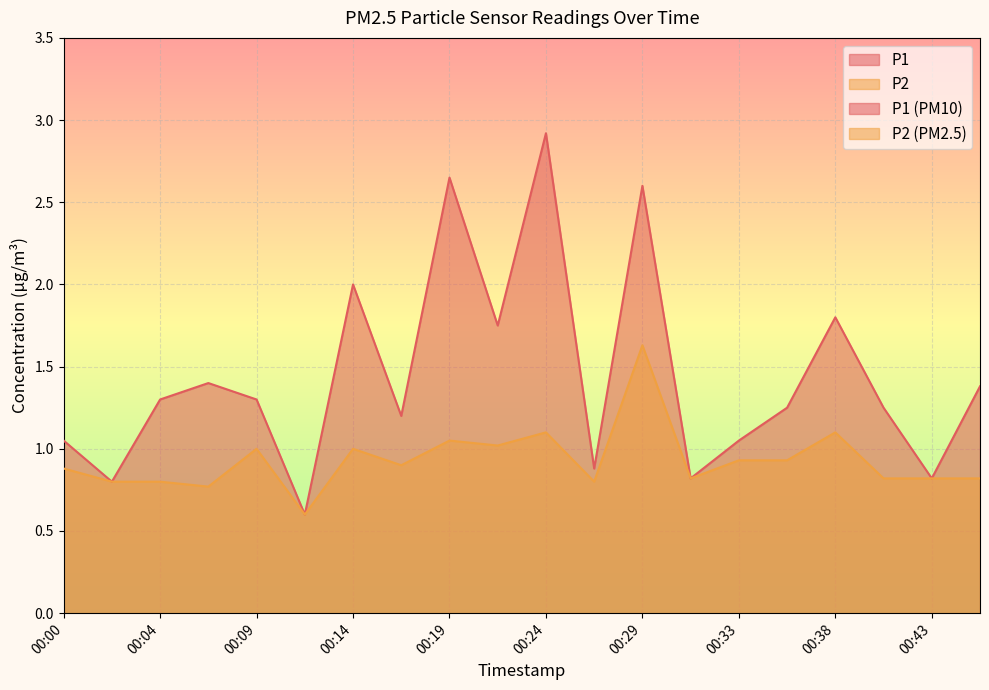

In P1, how many points are lower than both neighbors (excluding endpoints)?

7